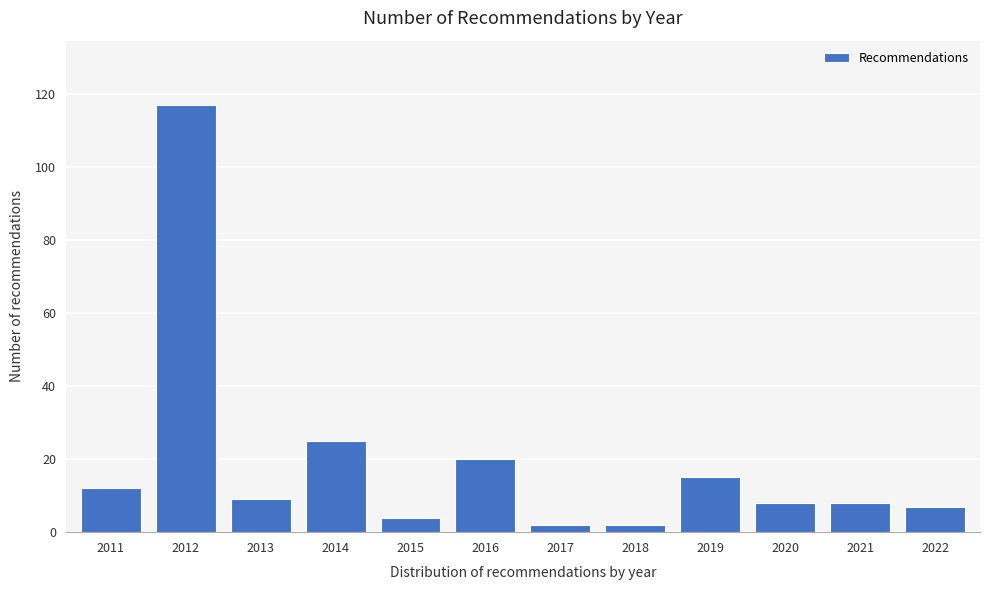

Reading right to left, transcribe all the data shown in this chart.

2022=7	2021=8	2020=8	2019=15	2018=2	2017=2	2016=20	2015=4	2014=25	2013=9	2012=117	2011=12